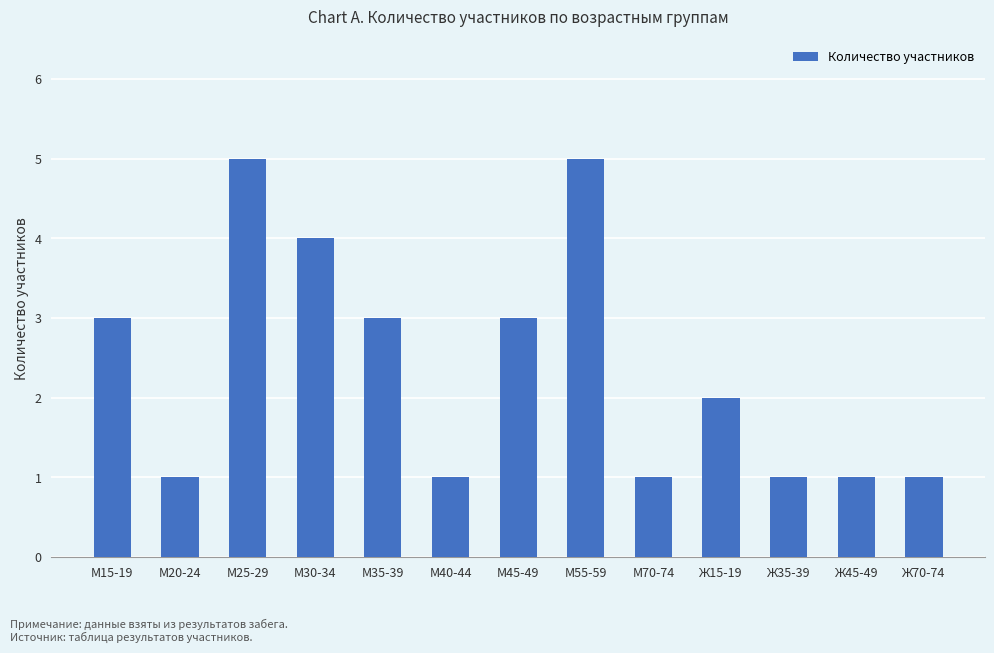

What is the difference between the second highest and second lowest values?

4